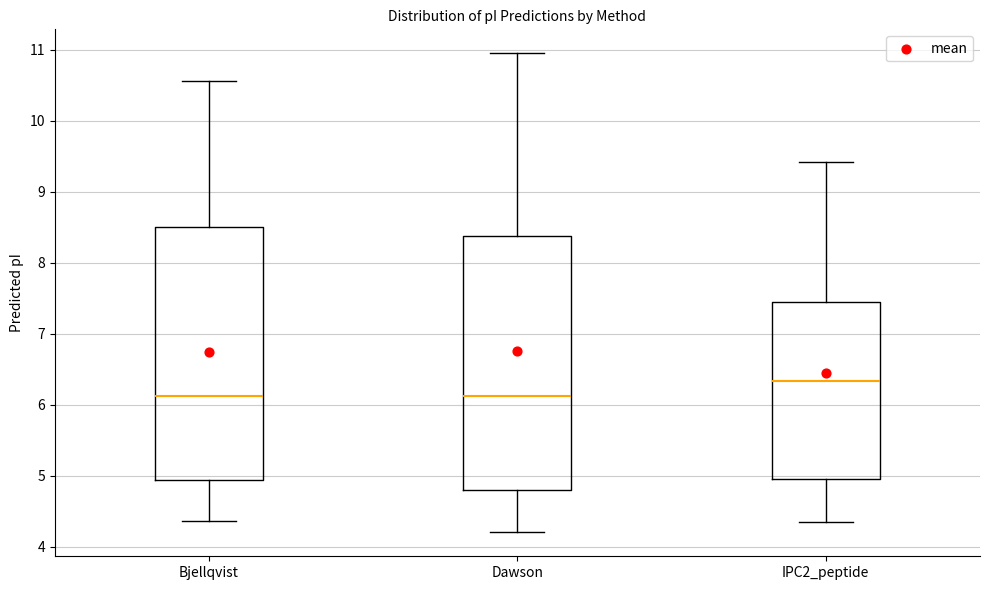

Reading left to right, read every box against the y-axis: the position of its median line, the range the box covers, and the ends of its whiskers. The values are not printed on the chart, so give them approximately, as read against the axis.

Bjellqvist: median 6.1, box 4.9 to 8.5, whiskers 4.4 to 10.6
Dawson: median 6.1, box 4.8 to 8.4, whiskers 4.2 to 11.0
IPC2_peptide: median 6.3, box 5.0 to 7.4, whiskers 4.3 to 9.4